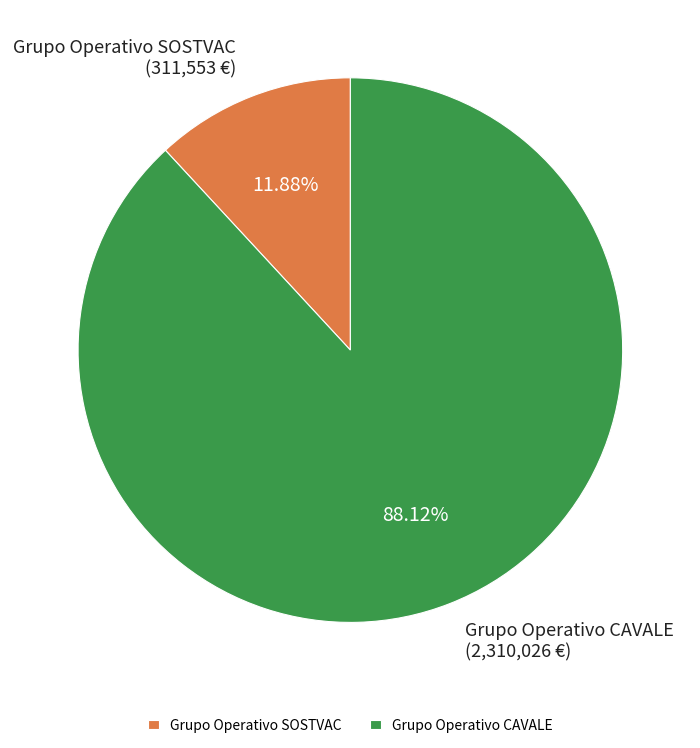

To the nearest percent, what percentage of the pie is Grupo Operativo CAVALE?

88%